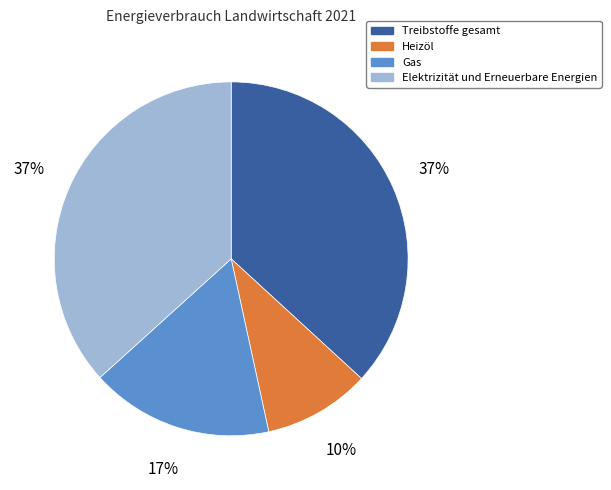

Is Heizöl the majority of the pie?

No